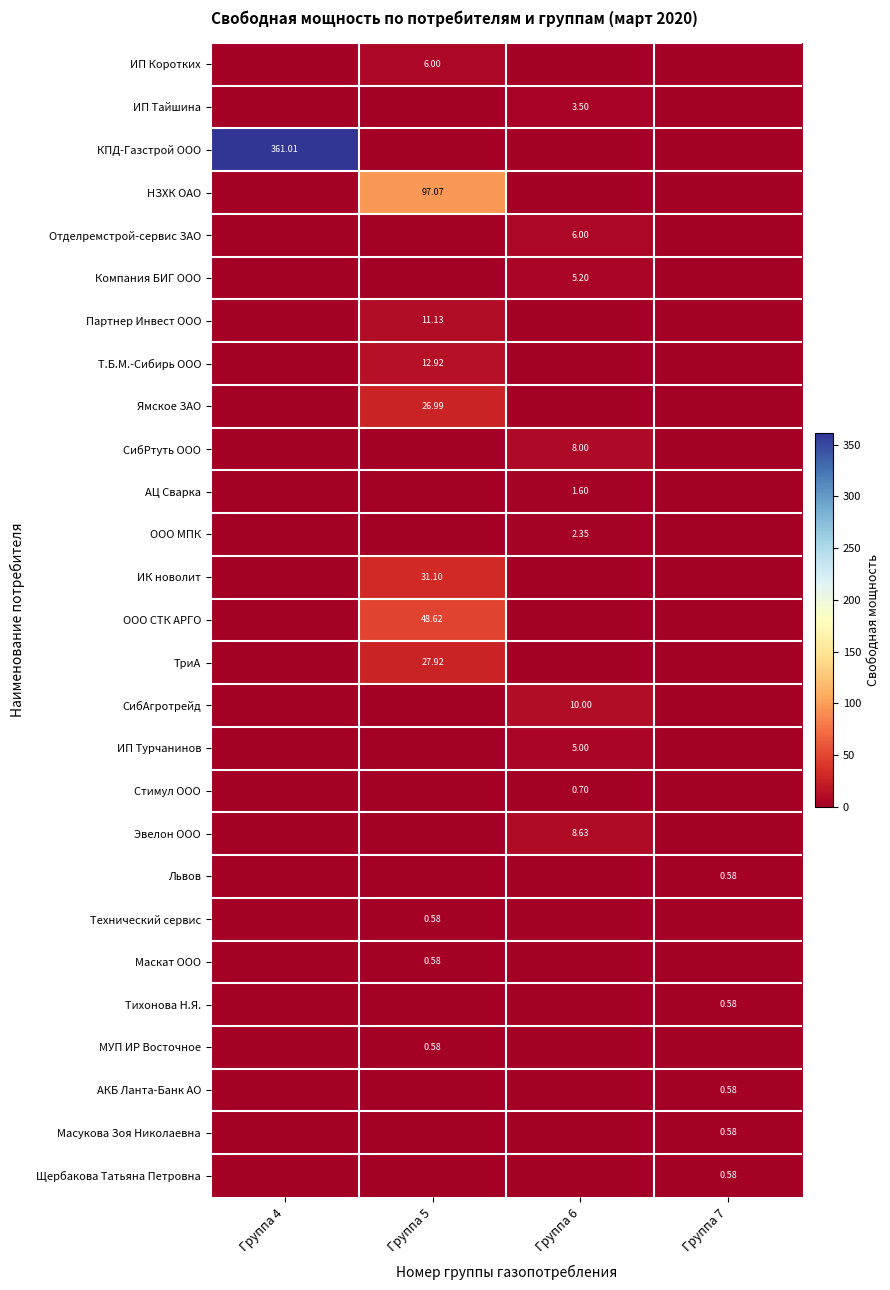

How many distinct data groups are displayed?

27